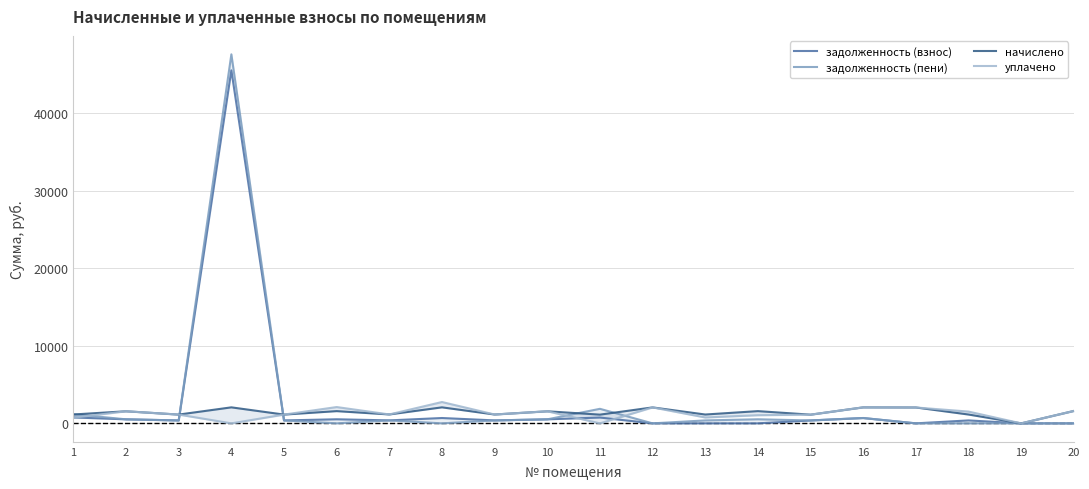

What is the spread (max minus min) of values at 11?

1874.2